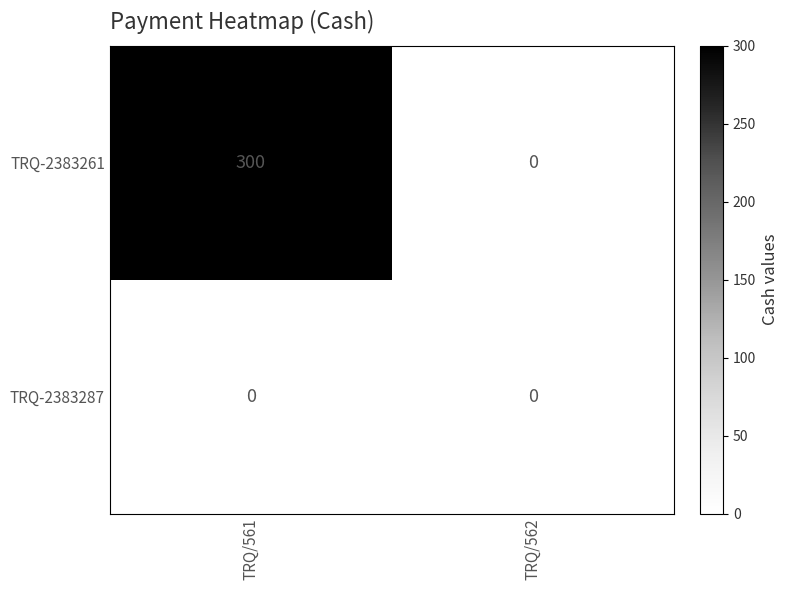

Which series has the largest range (max minus min)?

TRQ-2383261